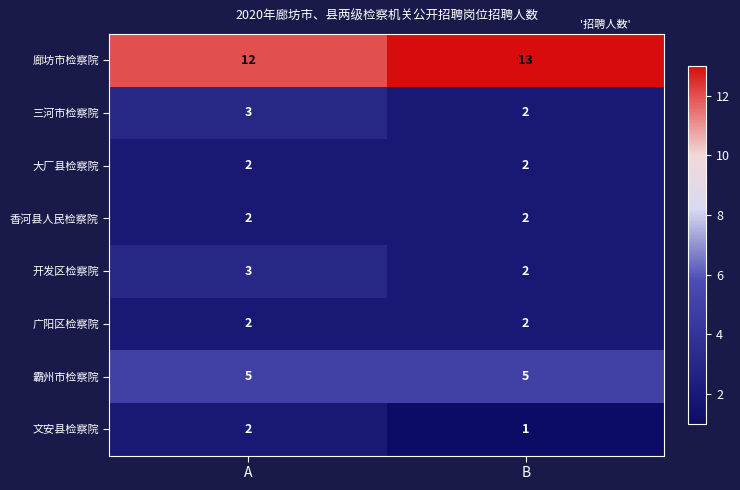

What is the lowest value of the 霸州市检察院 series?

5